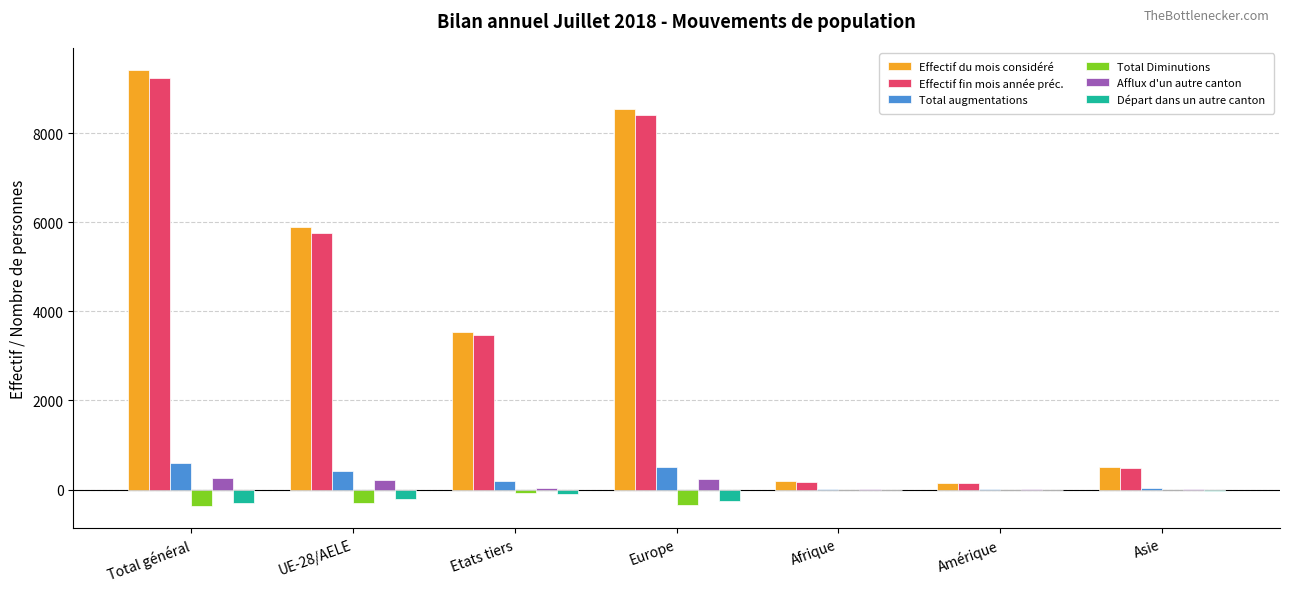

Count the number of categories in the chart.

7